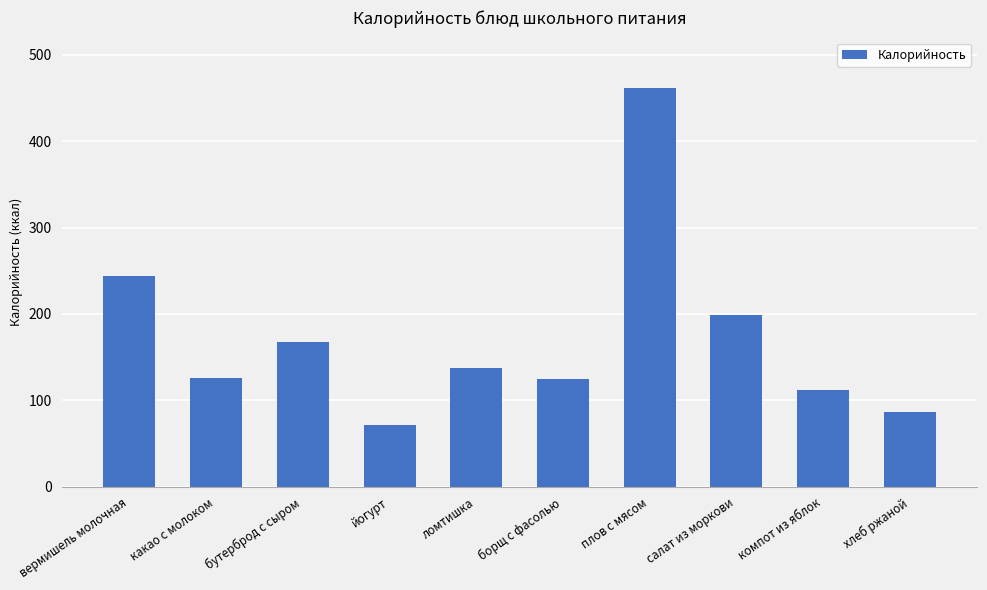

Is it true that the value at плов с мясом is 462?

True